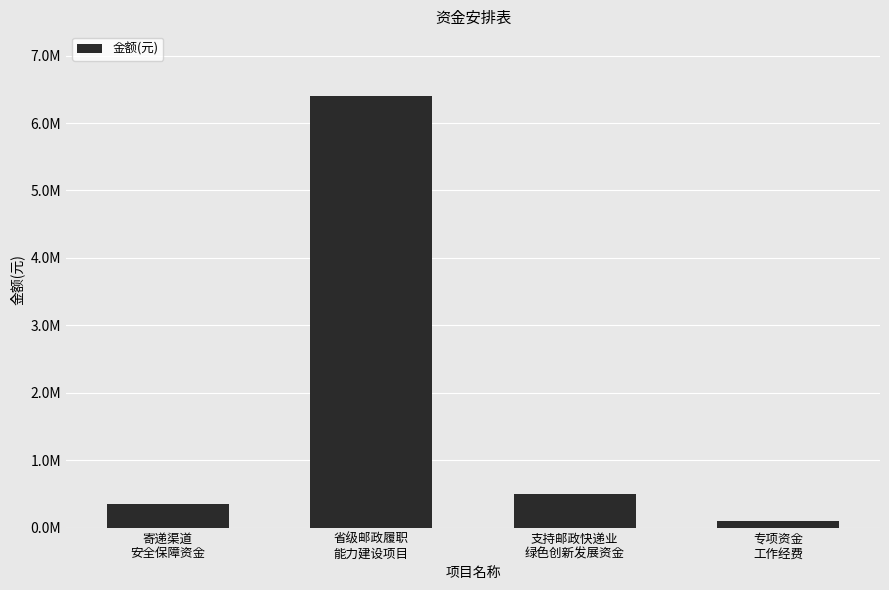

Does the chart contain any negative values?

No